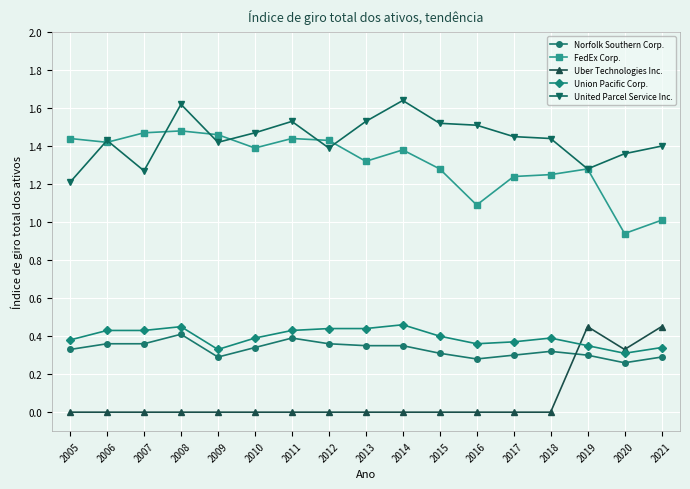

At which category is the sum across all series the highest?

2008